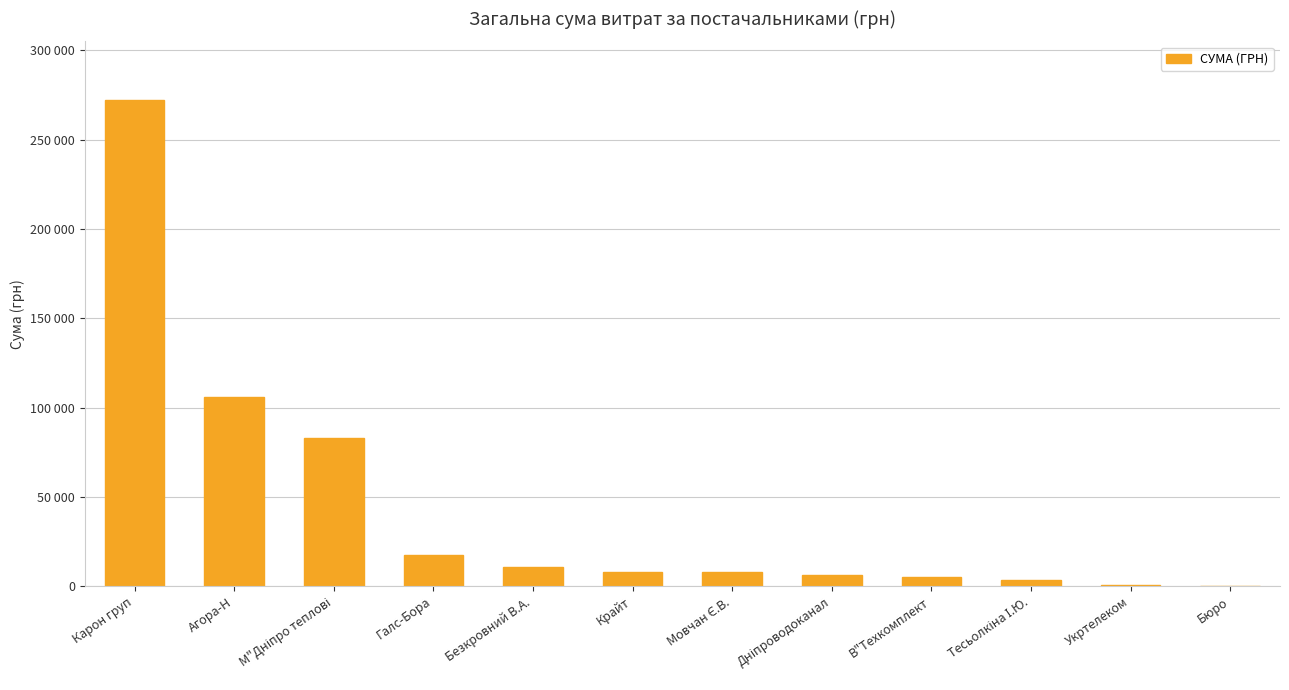

What is the label of the 6th bar from the right?

Мовчан Є.В.